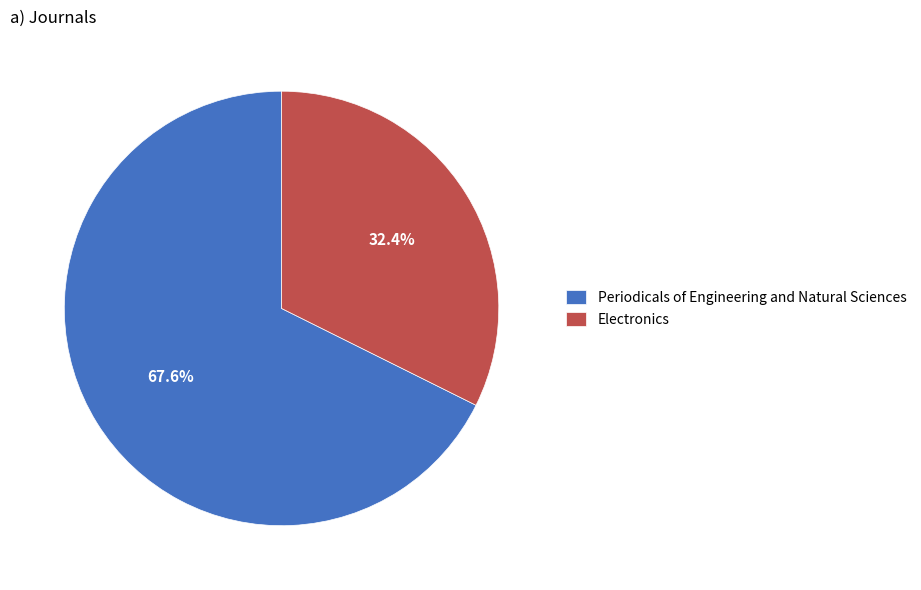

Between Electronics and Periodicals of Engineering and Natural Sciences, which is larger?

Periodicals of Engineering and Natural Sciences